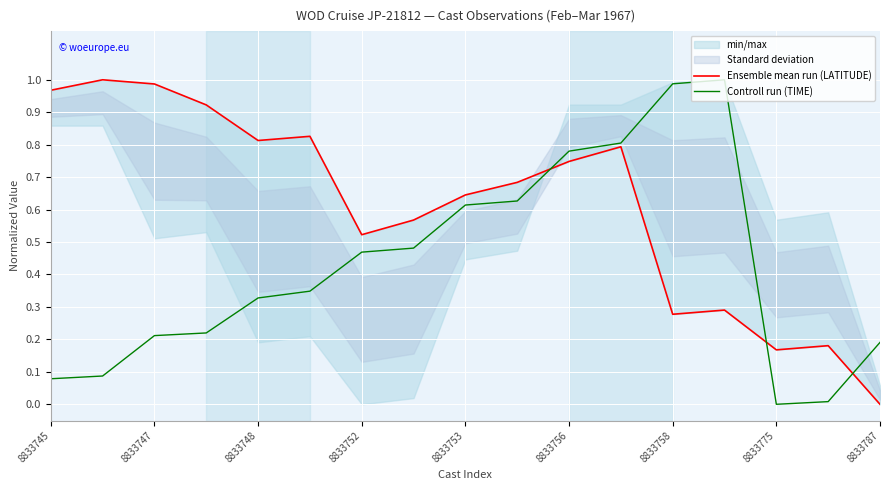

The value of Ensemble mean run (LATITUDE) at 15 is 0.2. True or false?

True